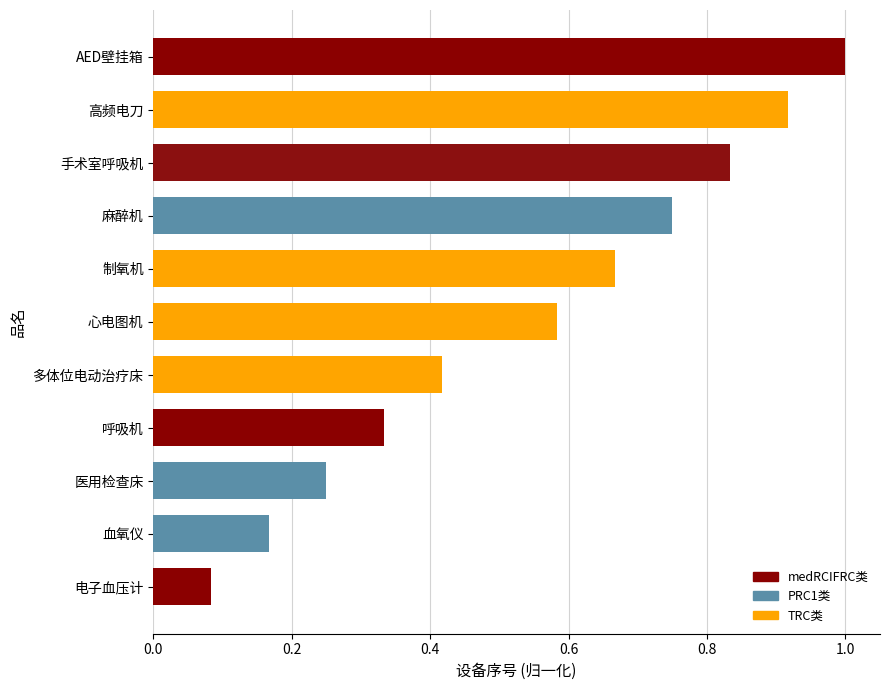

Between 高频电刀 and 麻醉机, which is larger?

高频电刀